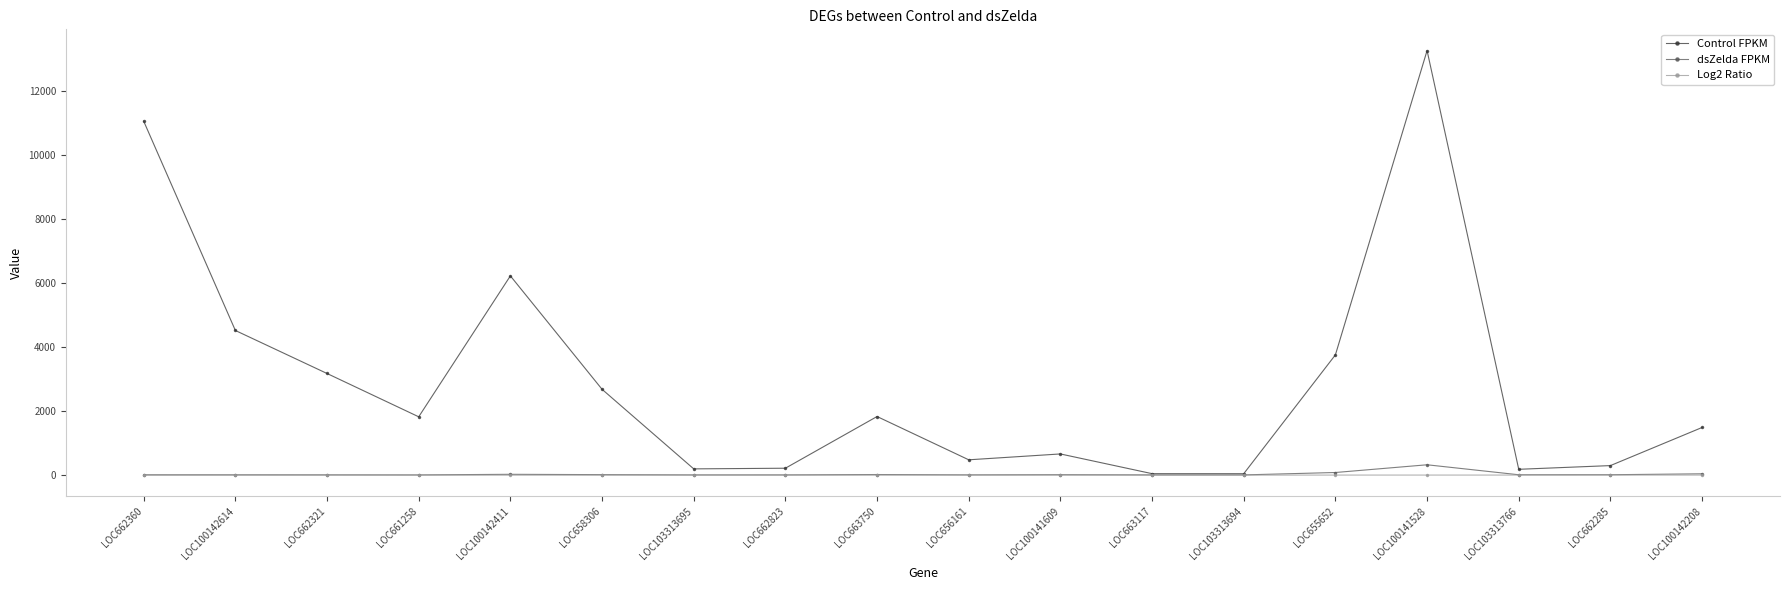

Does the chart display data point markers on the line(s)?

Yes